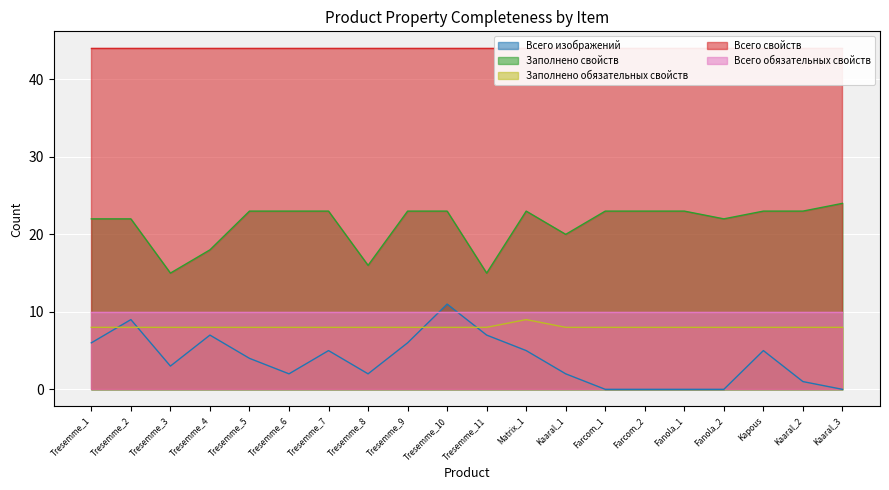

What is the highest value of the Заполнено обязательных свойств series?

9